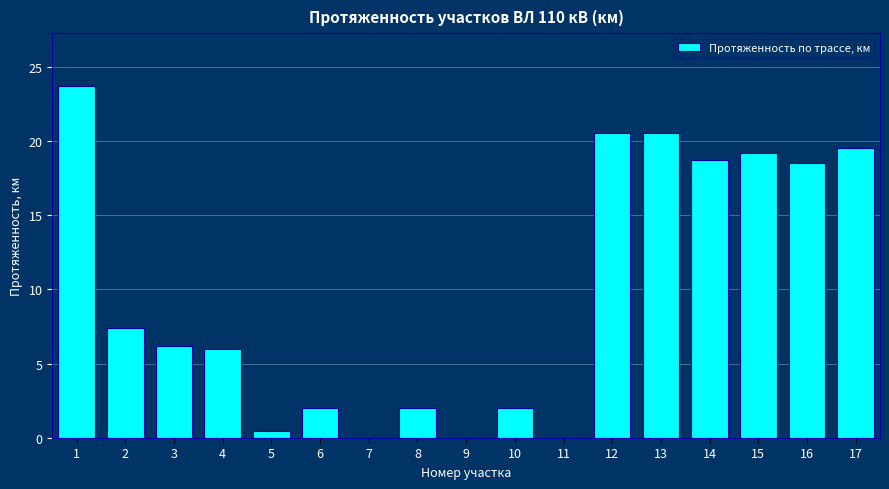

Reading left to right, list all the values displayed in this chart.

1=23.7	2=7.4	3=6.2	4=6.0	5=0.5	6=2.0	7=0.0	8=2.0	9=0.0	10=2.0	11=0.0	12=20.5	13=20.5	14=18.7	15=19.2	16=18.5	17=19.5